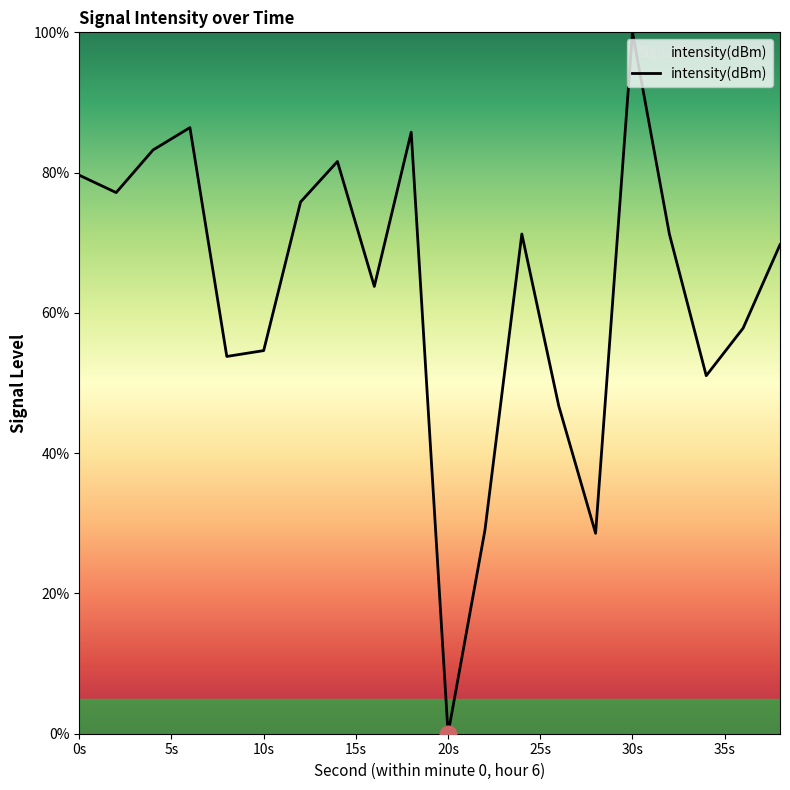

What is the difference between the maximum and minimum values?

100.0